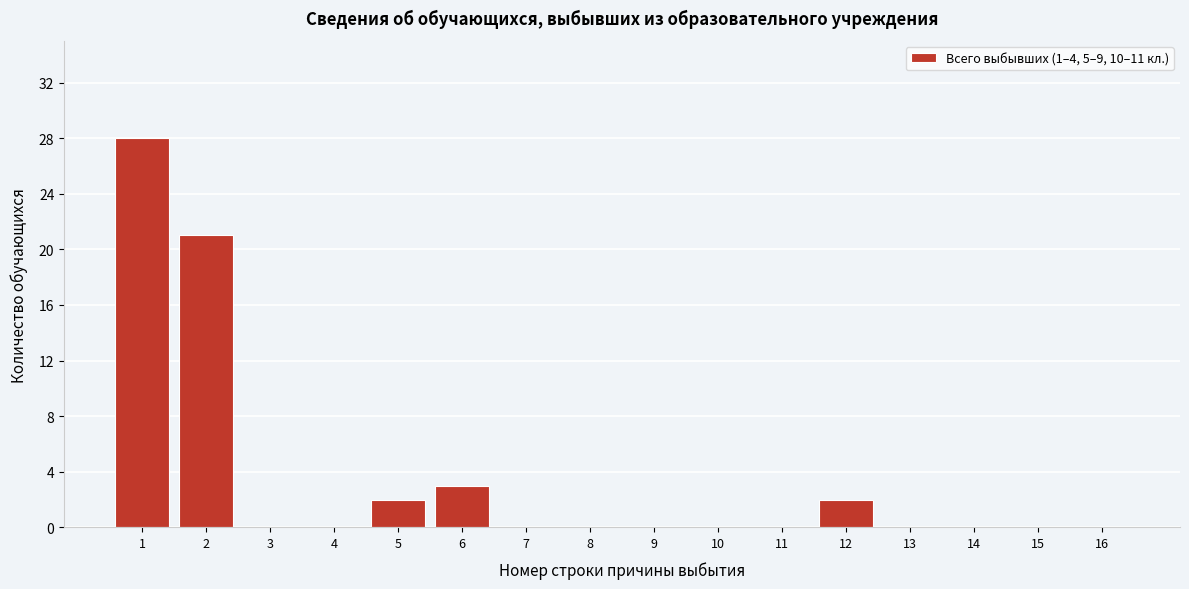

Reading right to left, transcribe all the data shown in this chart.

16=0	15=0	14=0	13=0	12=2	11=0	10=0	9=0	8=0	7=0	6=3	5=2	4=0	3=0	2=21	1=28